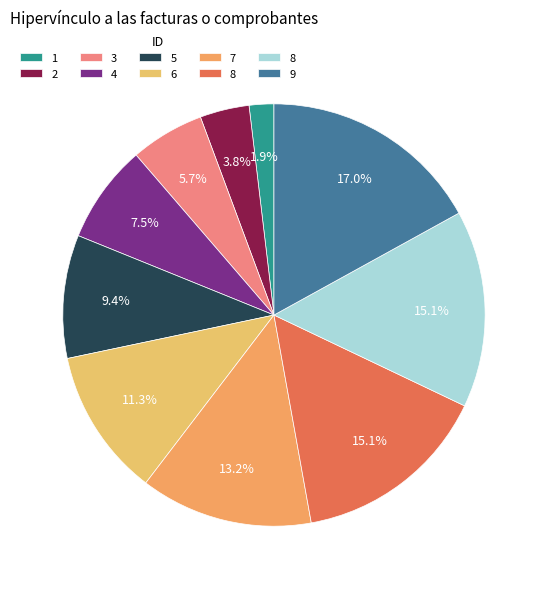

Count the number of slices in the pie.

10